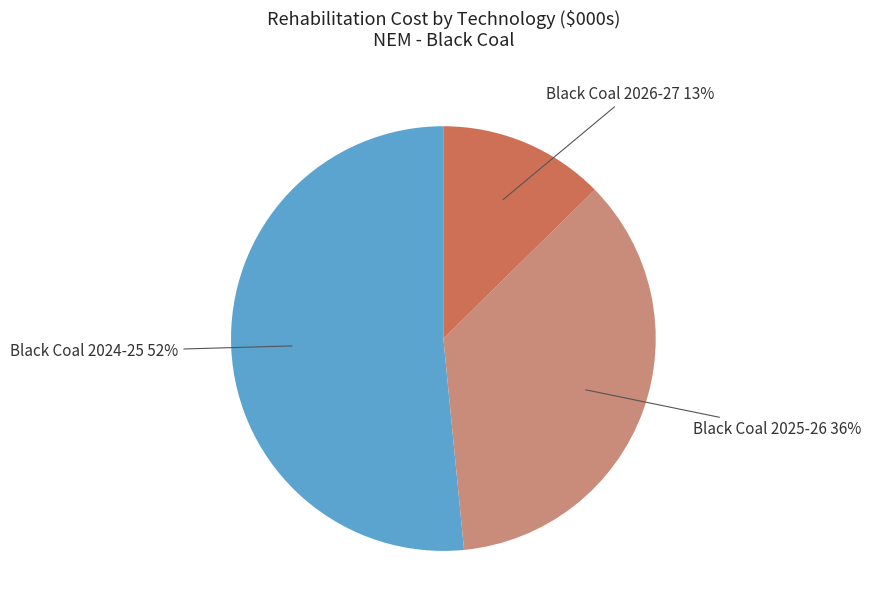

To the nearest percent, what is the average slice percentage?

33%